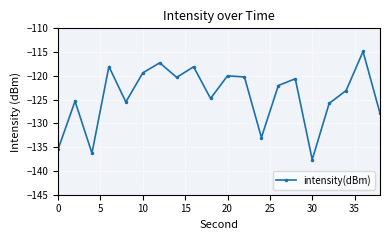

What is the difference between the second highest and minimum values?

20.4